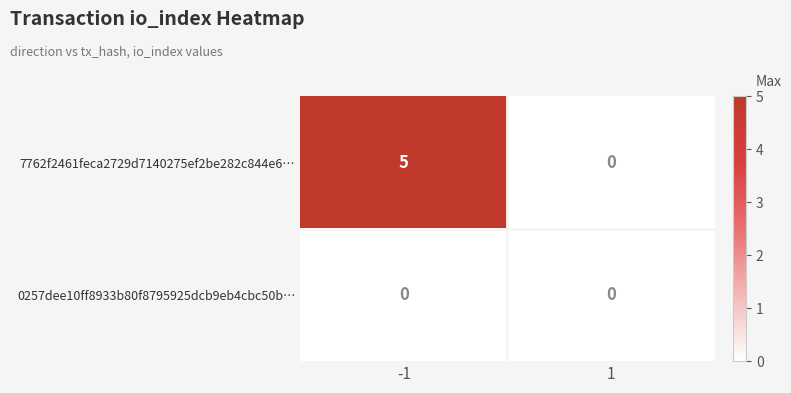

Which series changed the most between -1 and 1?

7762f2461feca2729d7140275ef2be282c844e6…